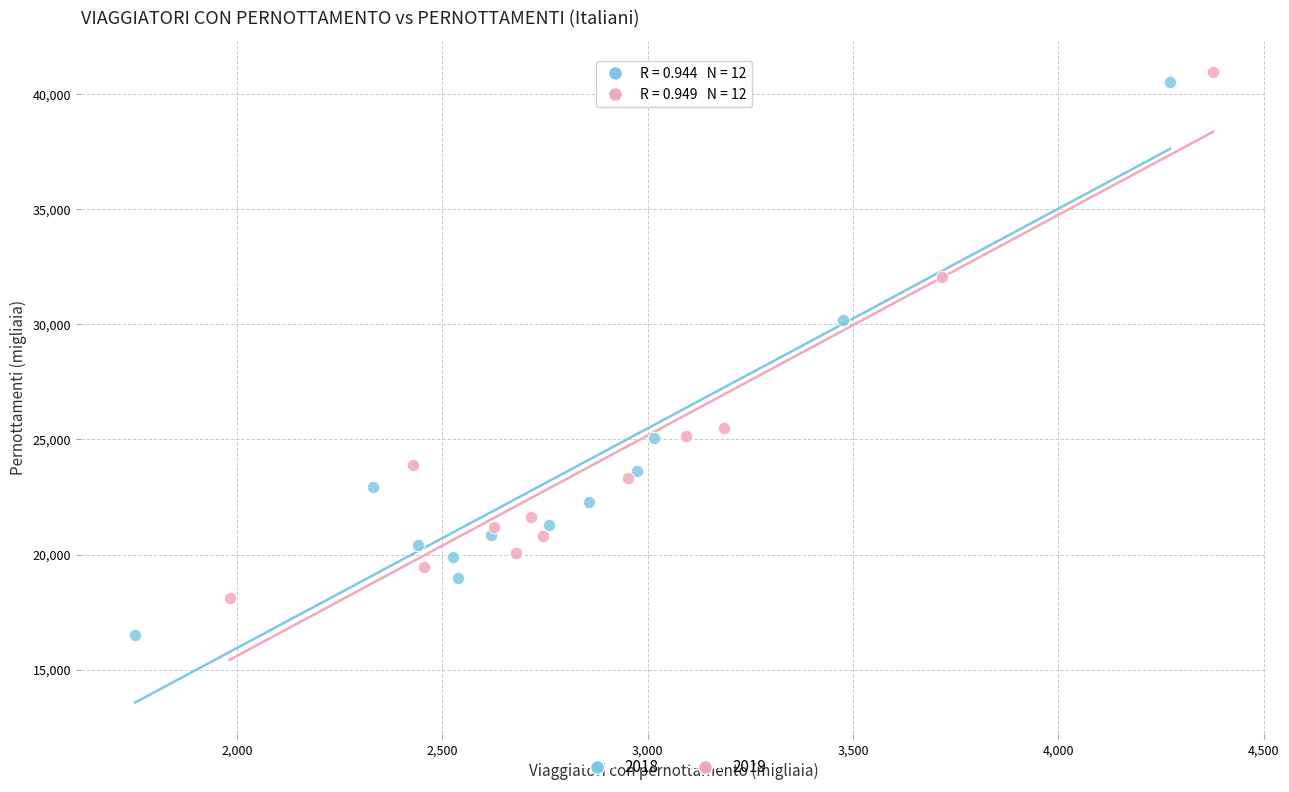

Which series contains the lowest Y value?

2018